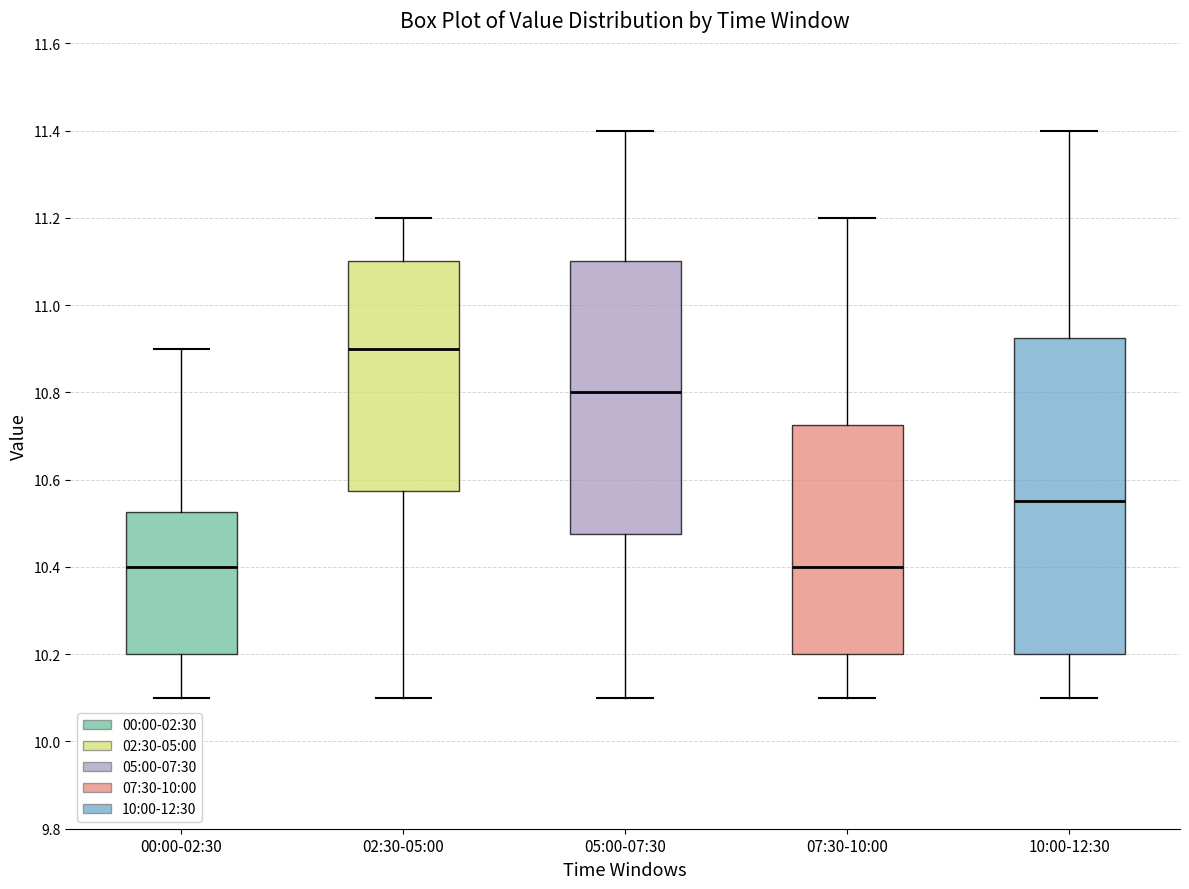

Which box is the tallest, from its lower edge to its upper edge?

10:00-12:30